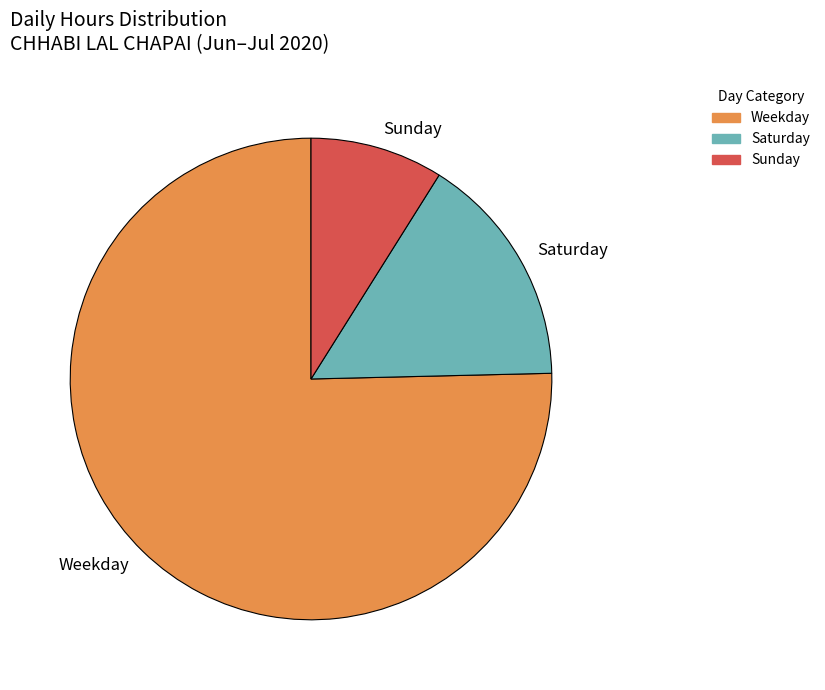

Count the number of slices in the pie.

3